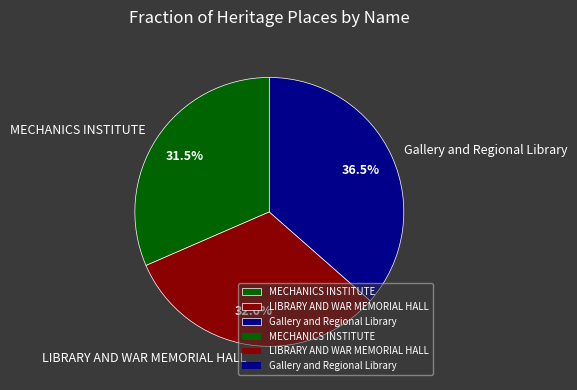

Does any single category account for the majority?

No